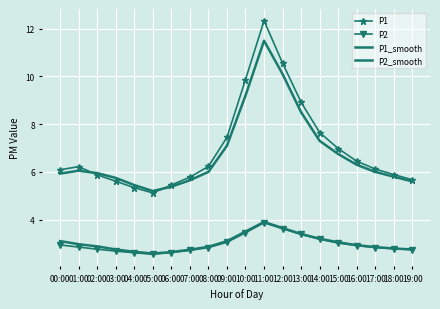

How many lines are shown in the chart?

4